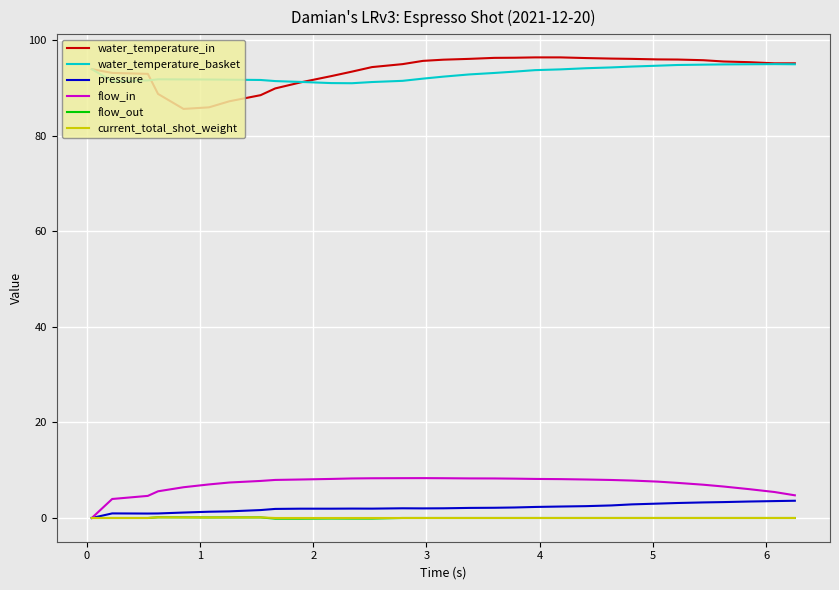

What is the highest value of the pressure series?

3.6